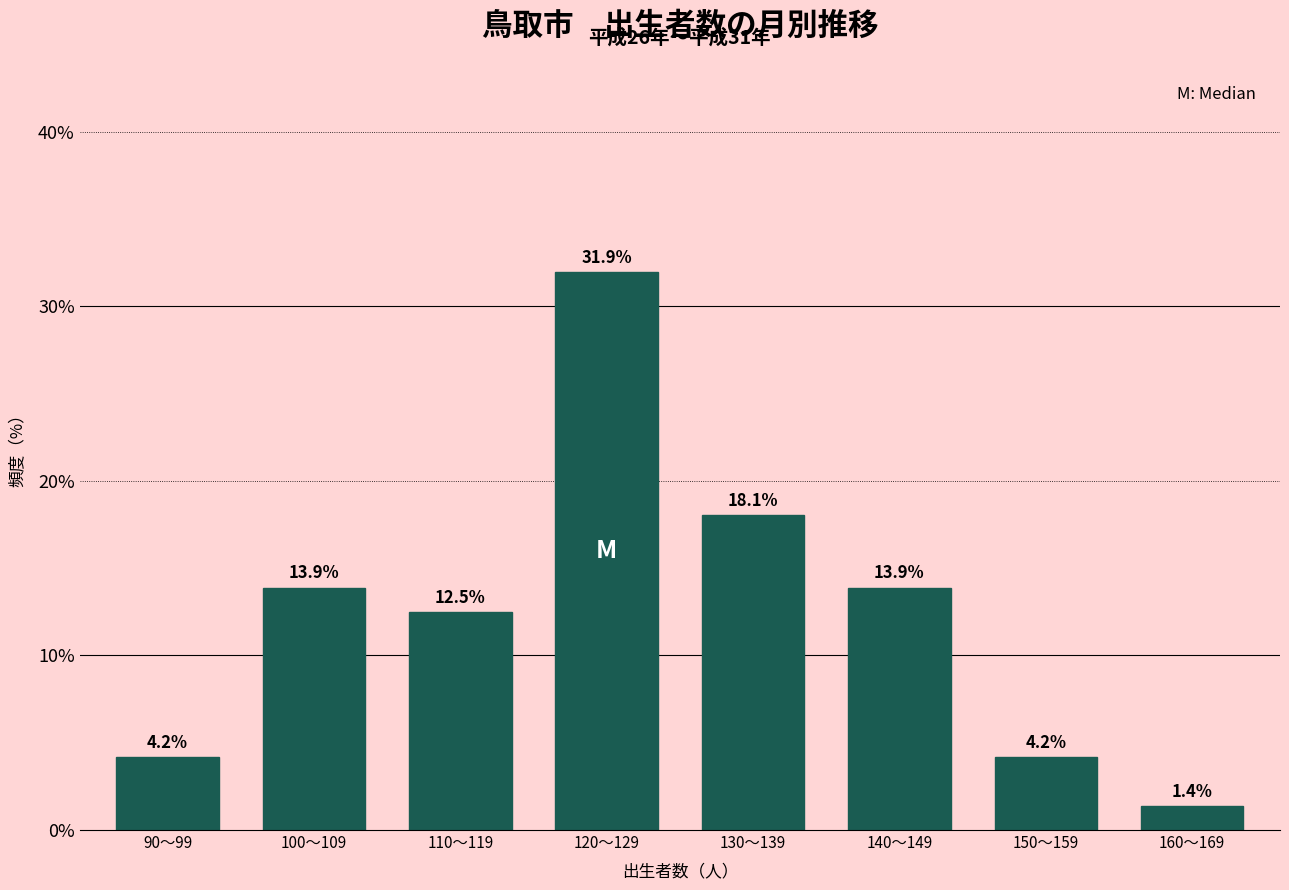

Reading left to right, transcribe all the data shown in this chart.

90〜99=4.2	100〜109=13.9	110〜119=12.5	120〜129=31.9	130〜139=18.1	140〜149=13.9	150〜159=4.2	160〜169=1.4